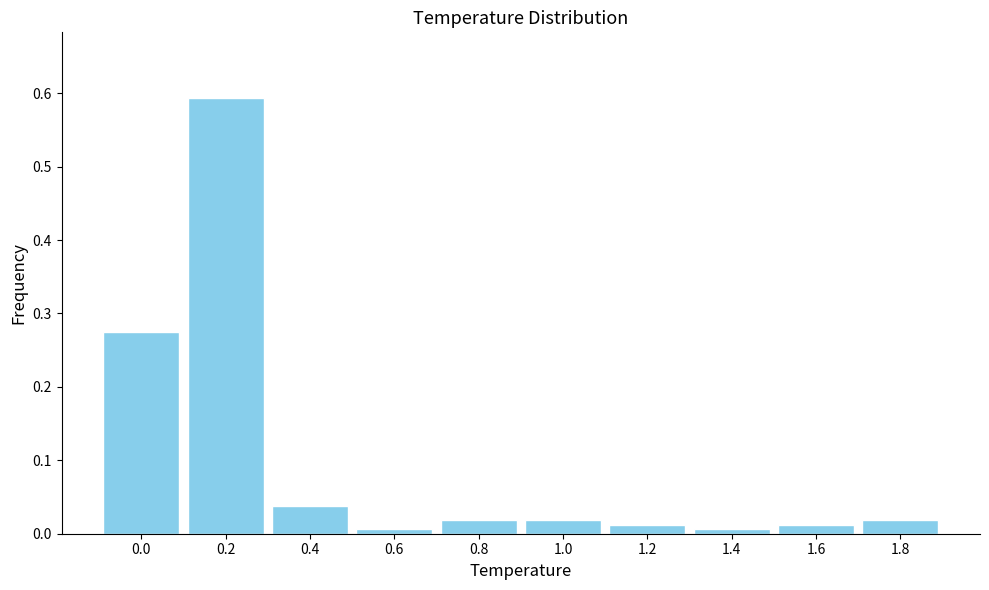

Is it true that the value at 0.4 is 0.1?

False